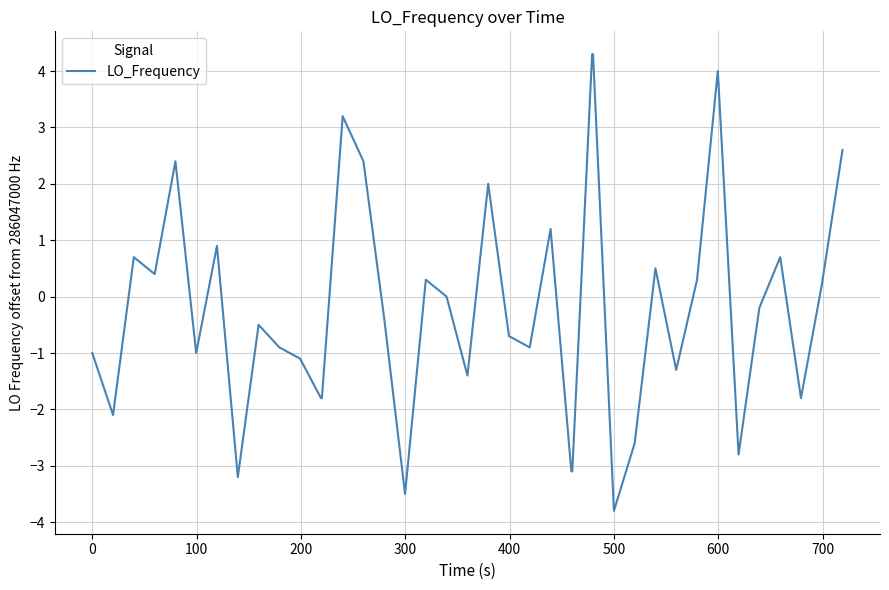

What is the greatest value displayed?

4.3